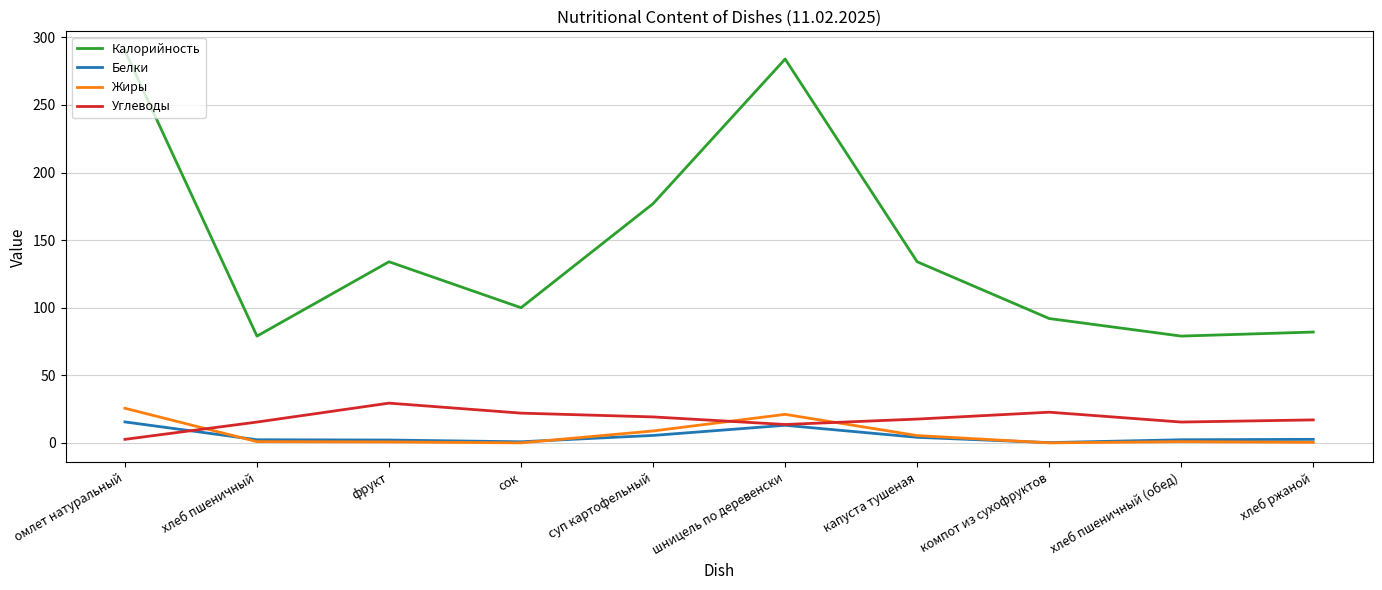

At how many categories does at least one series exceed 47?

10